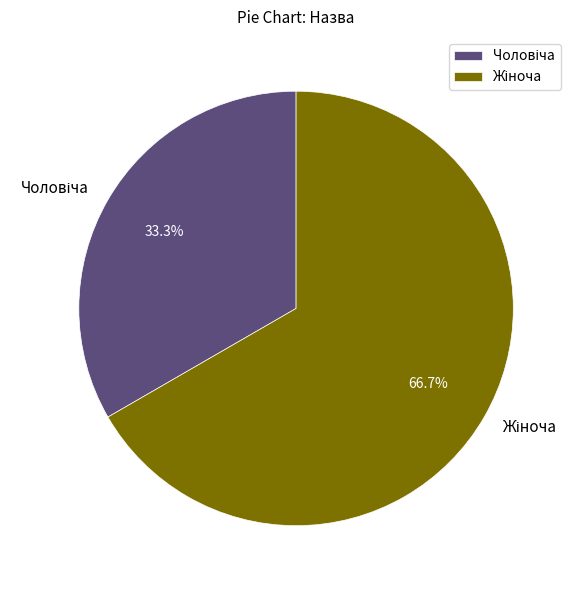

Is there any slice that represents more than half of the pie?

Yes